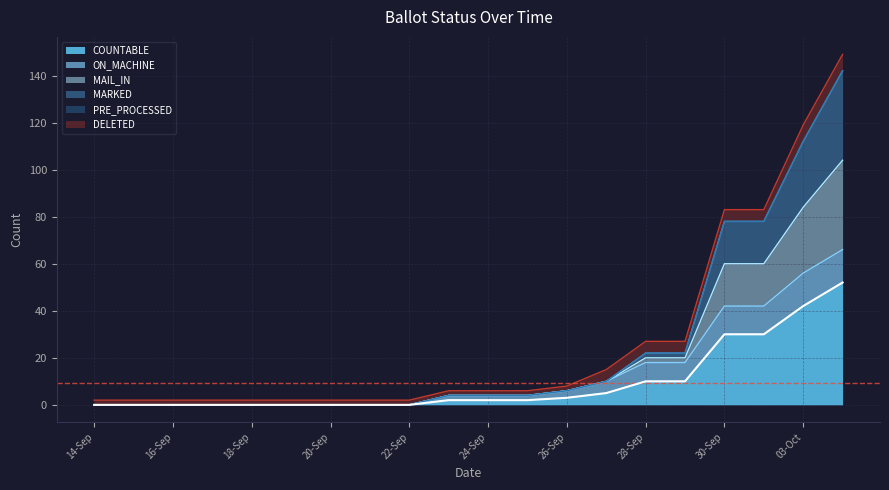

Between 24-Sep and 22-Sep, which is larger?

24-Sep